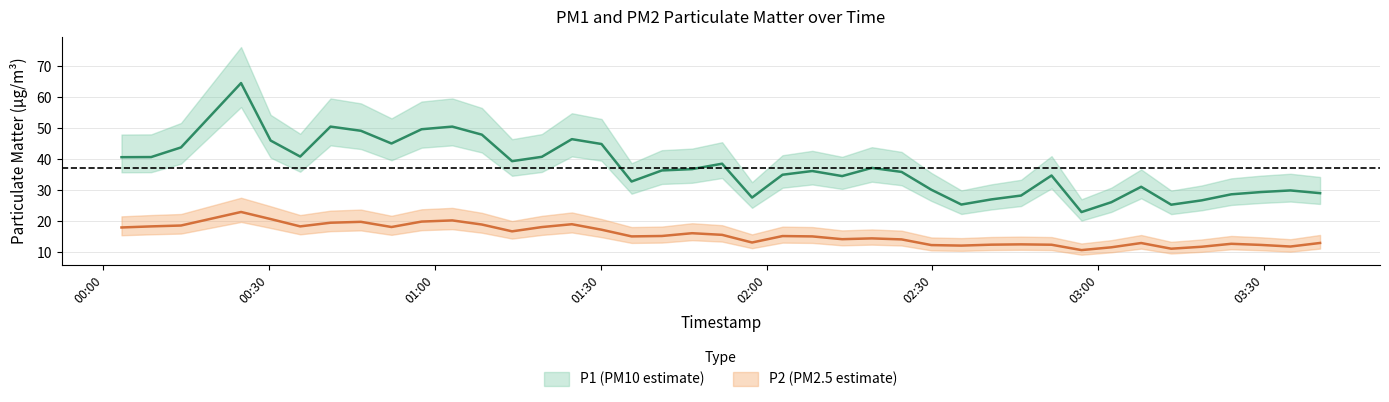

At which category does the chart reach its minimum across all series?

2023-11-19T02:56:58